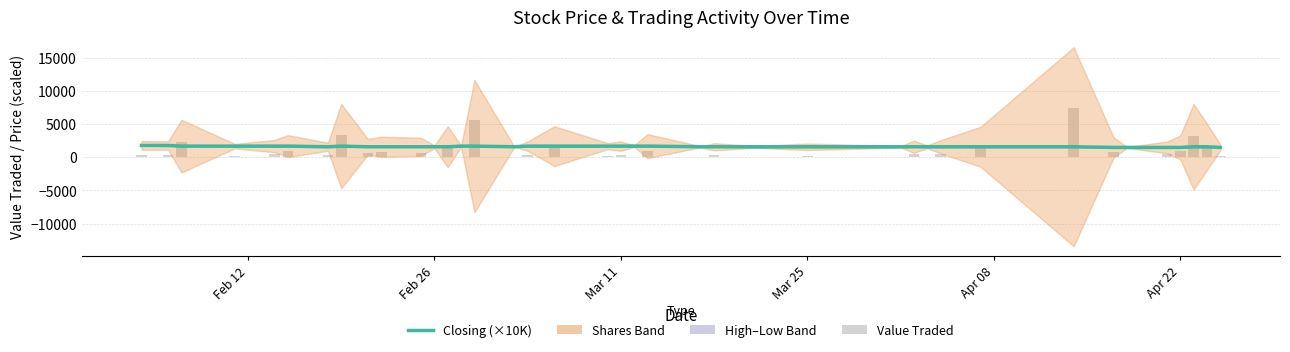

How many bars are there in total?

80